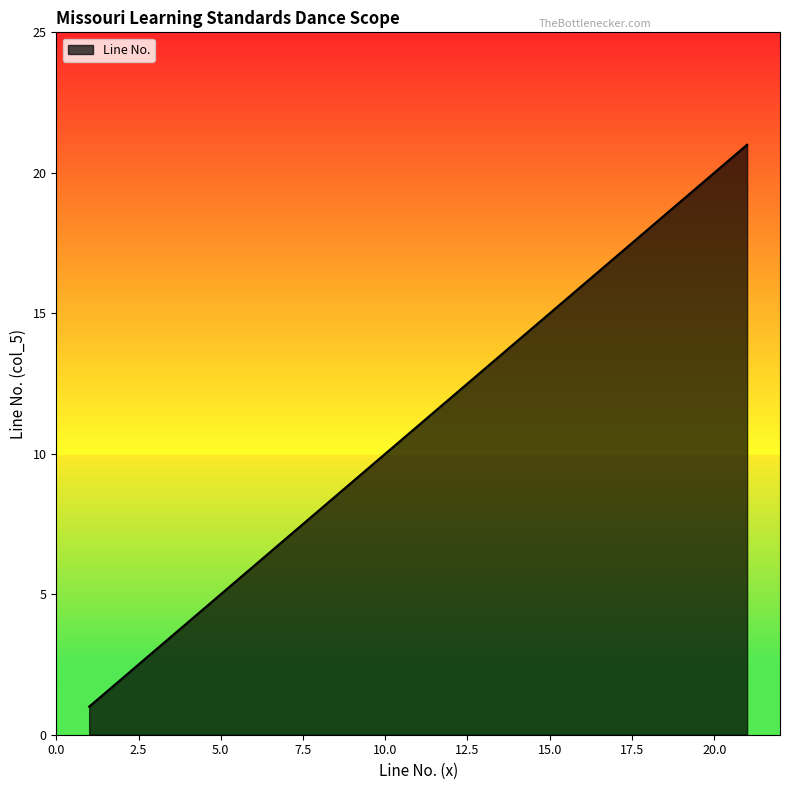

What is the difference between the maximum and minimum values?

20